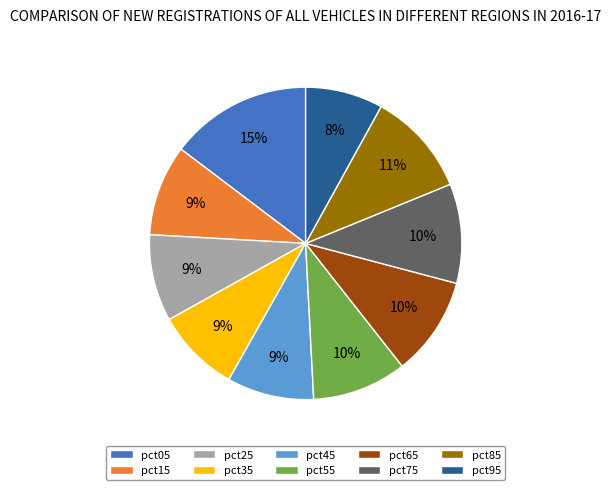

Is there any slice that represents more than half of the pie?

No